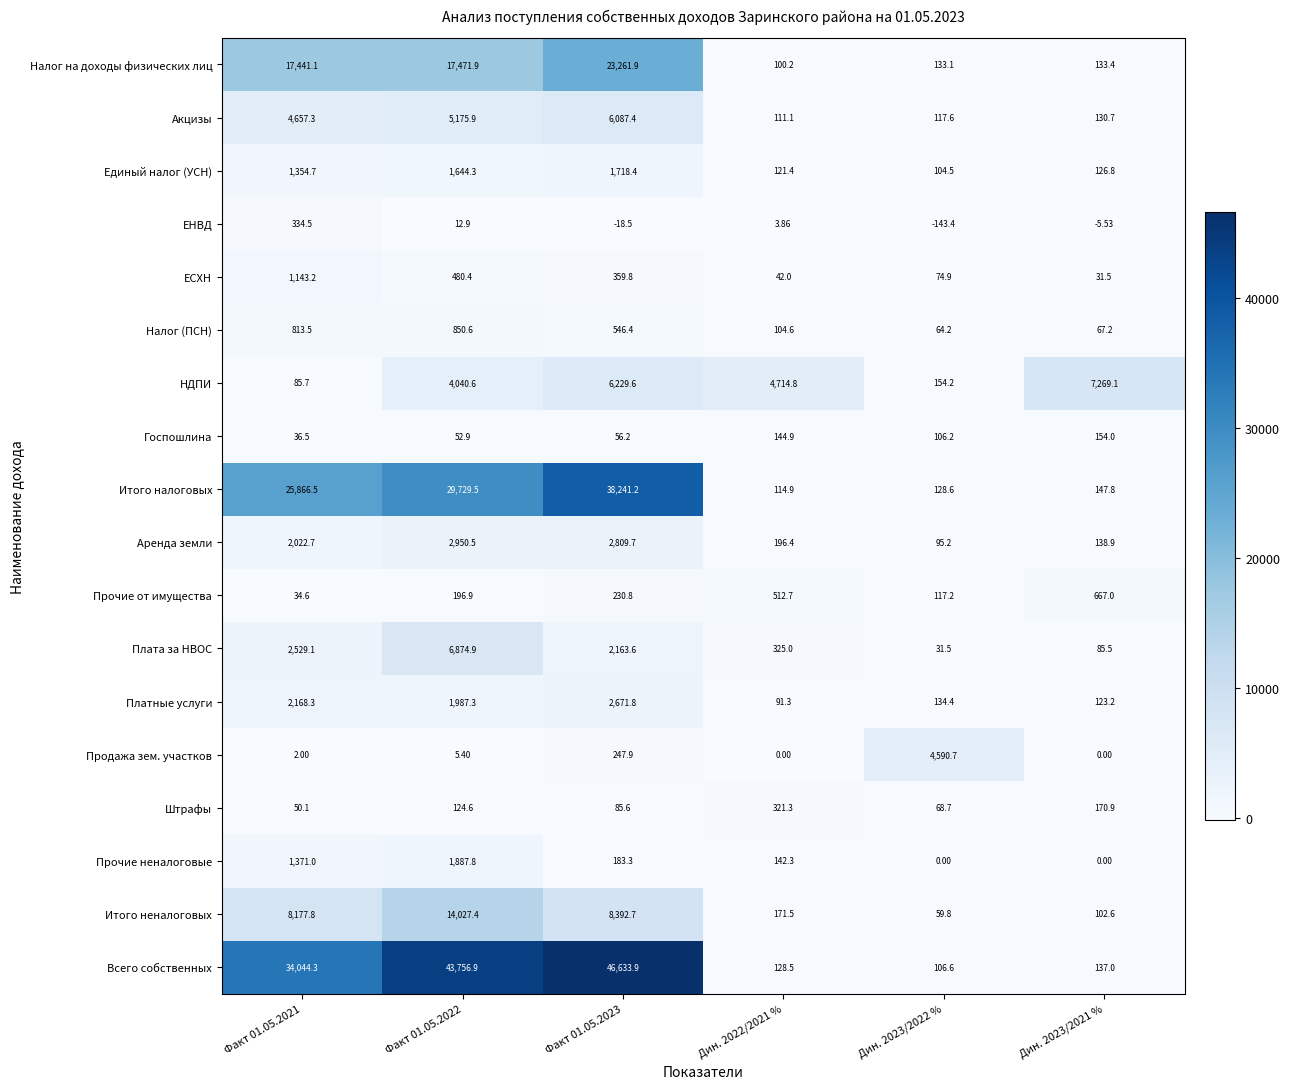

At how many categories does at least one series exceed 1315?

6